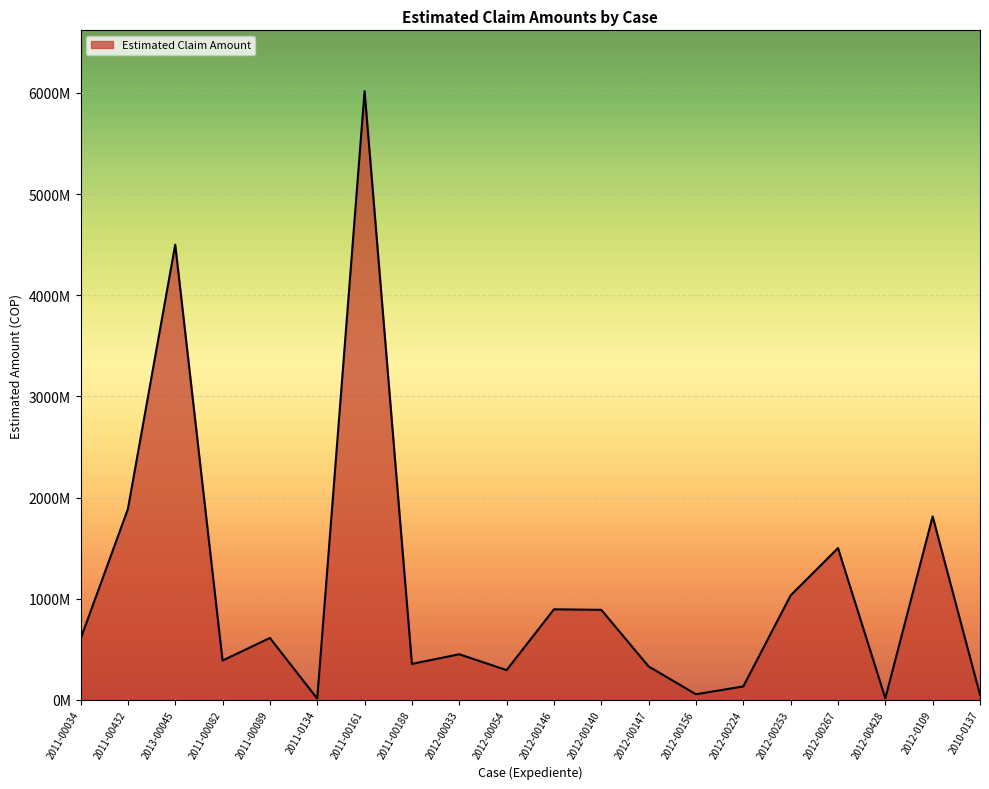

What is the sum of all values?

21820361629